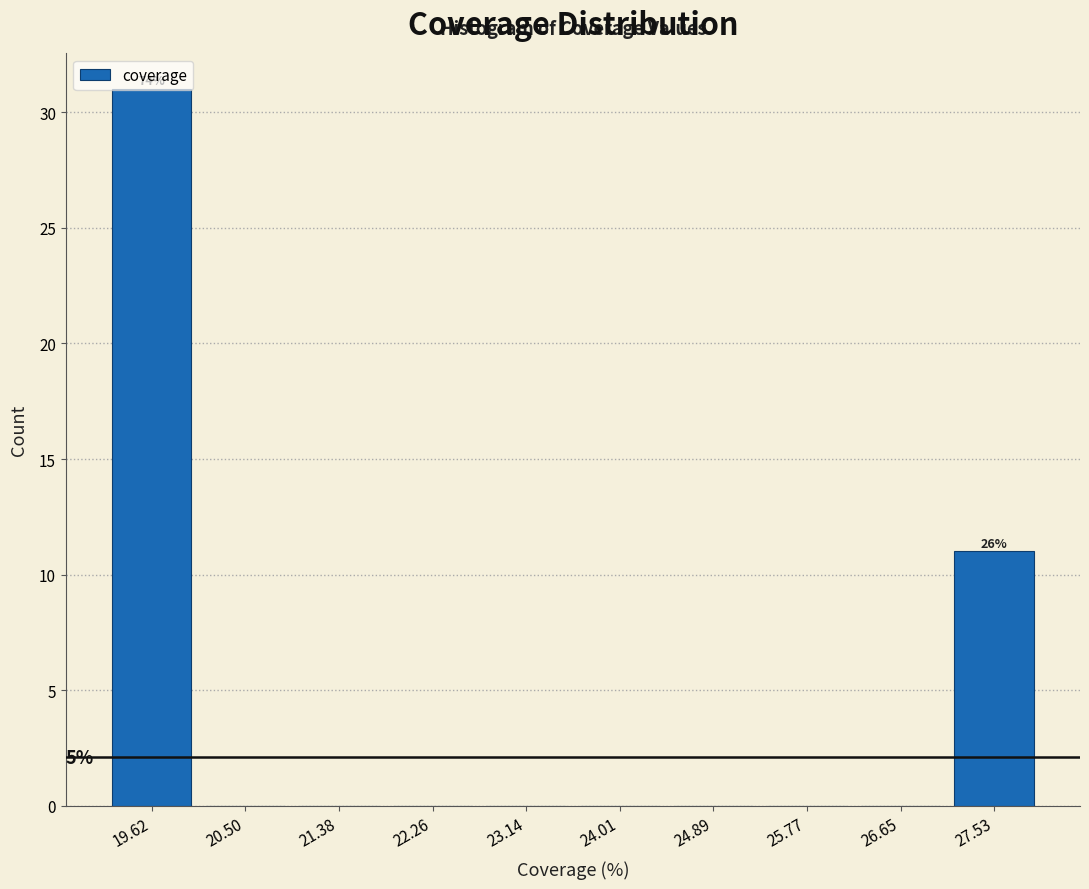

Over which range of the x-axis is the bar tallest?

19.2 to 20.1